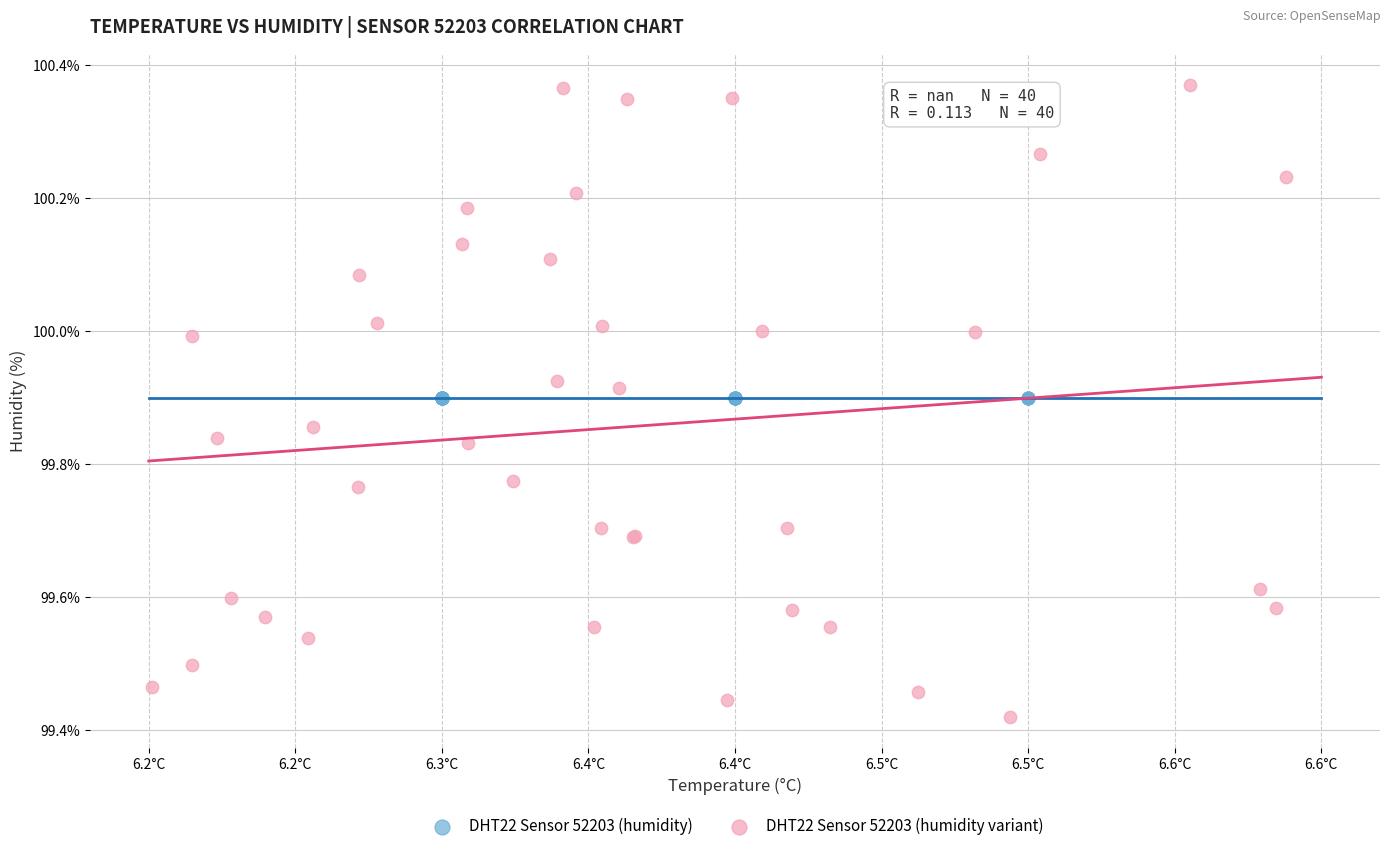

Which series reaches the minimum Y coordinate?

DHT22 Sensor 52203 (humidity variant)